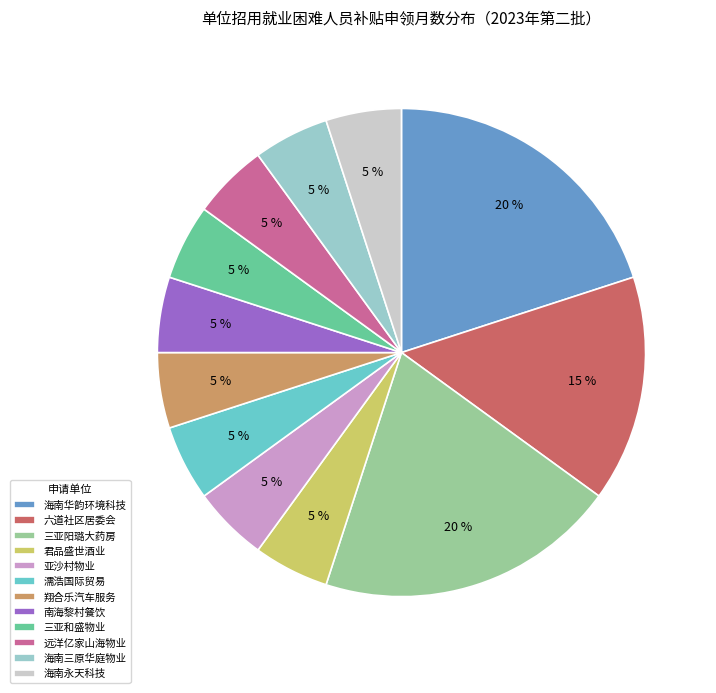

To the nearest percent, what is the difference between the 翔合乐汽车服务 and 六道社区居委会 slice percentages?

10%